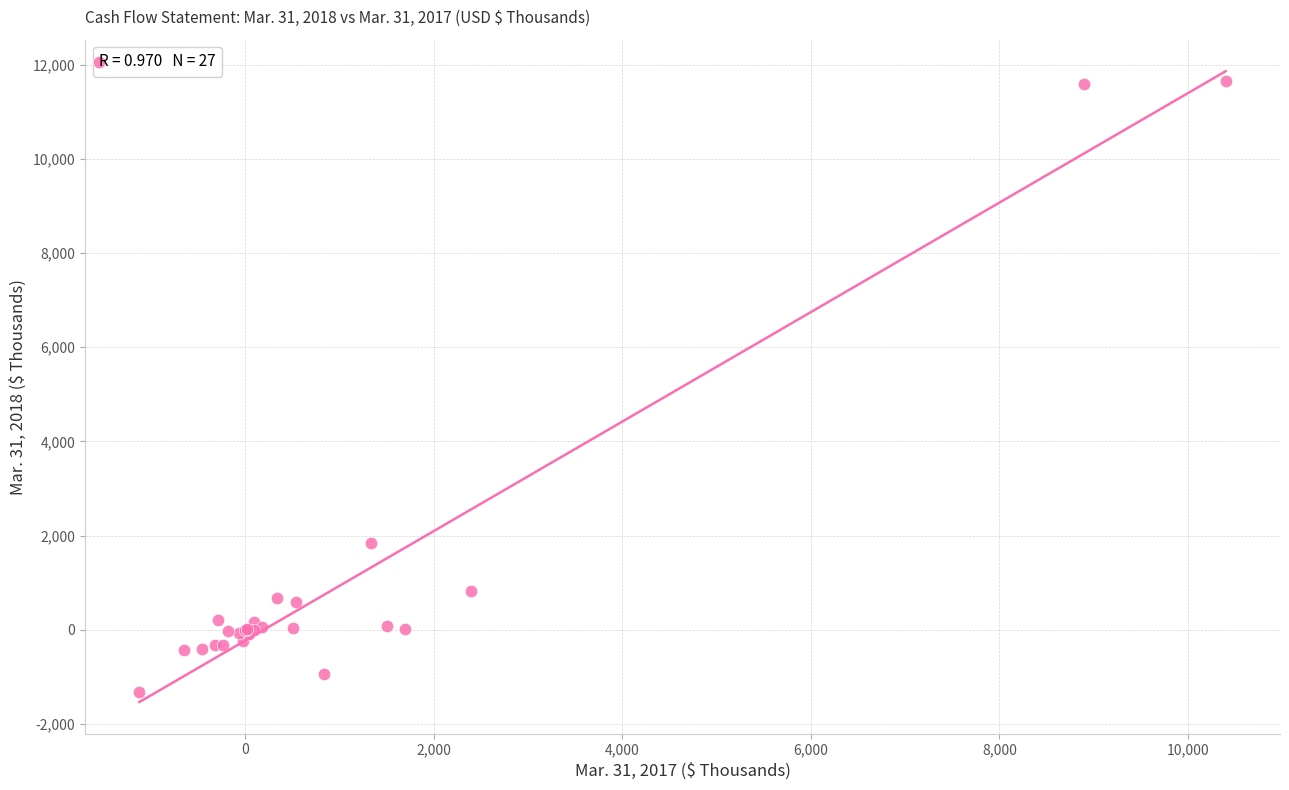

What Y value in the scatter plot is closest to 5168?

1845